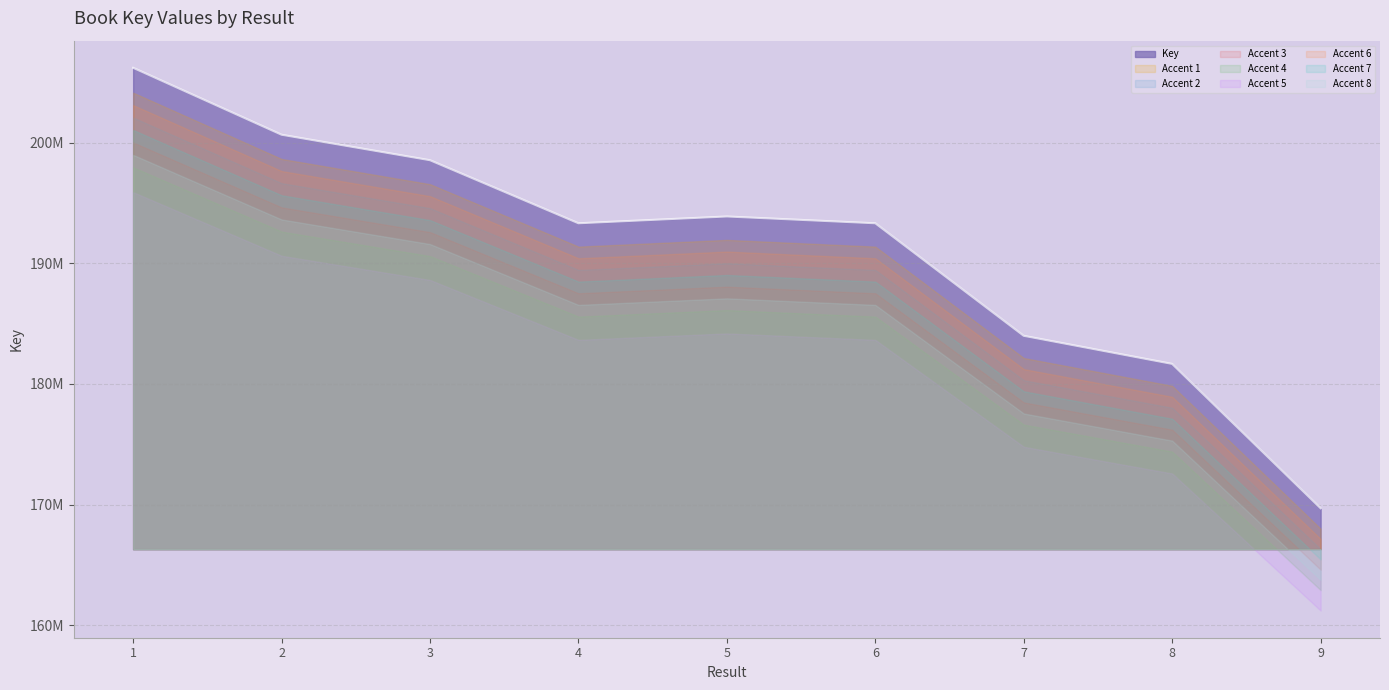

Which has a higher value, 3 or 2?

2